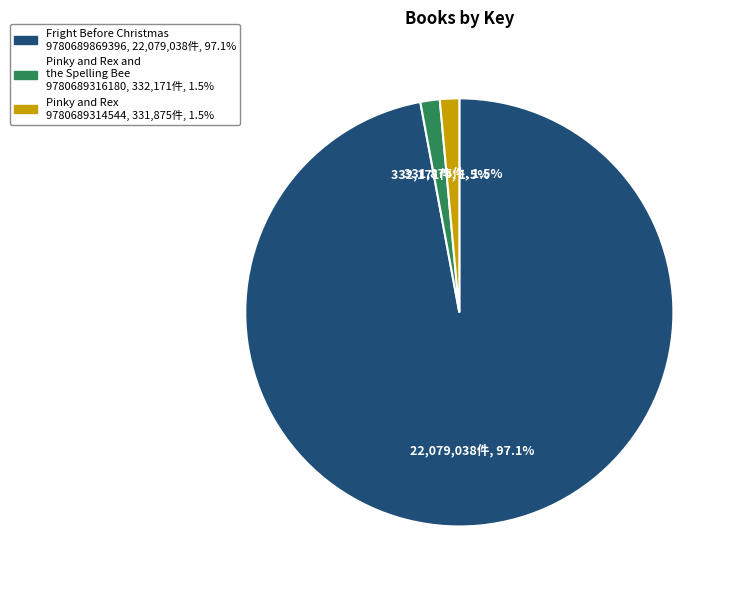

Is the sum of Fright Before Christmas 9780689869396 and Pinky and Rex and the Spelling Bee 9780689316180 greater than half?

Yes